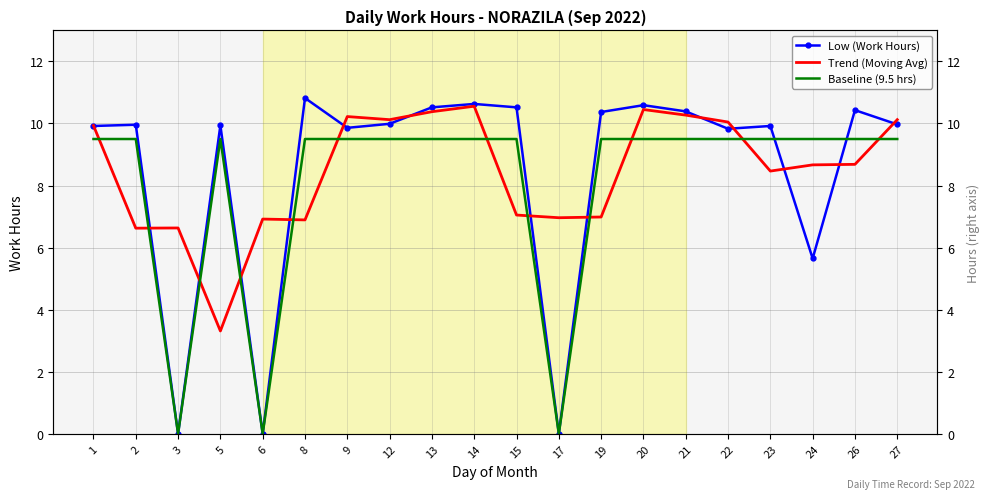

How many values in the Baseline (9.5 hrs) series are below 9?

3